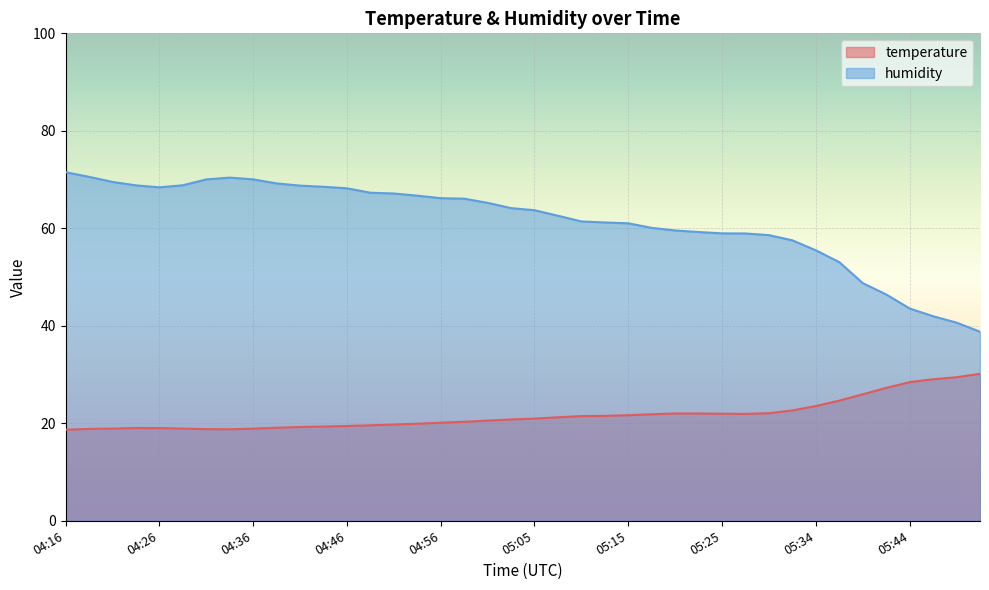

What are all the series names shown in the legend?

temperature, humidity